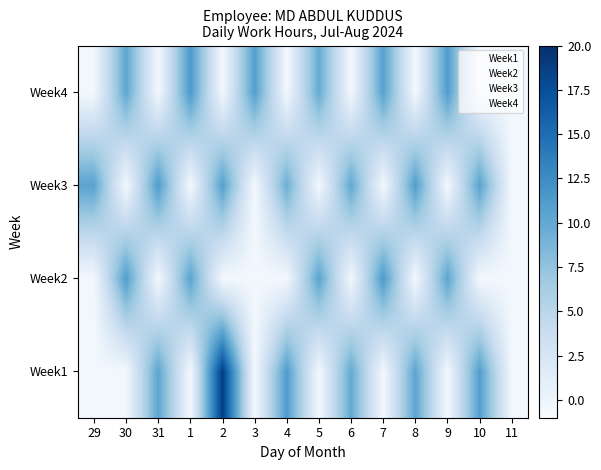

What is the spread (max minus min) of values at 10?

11.4